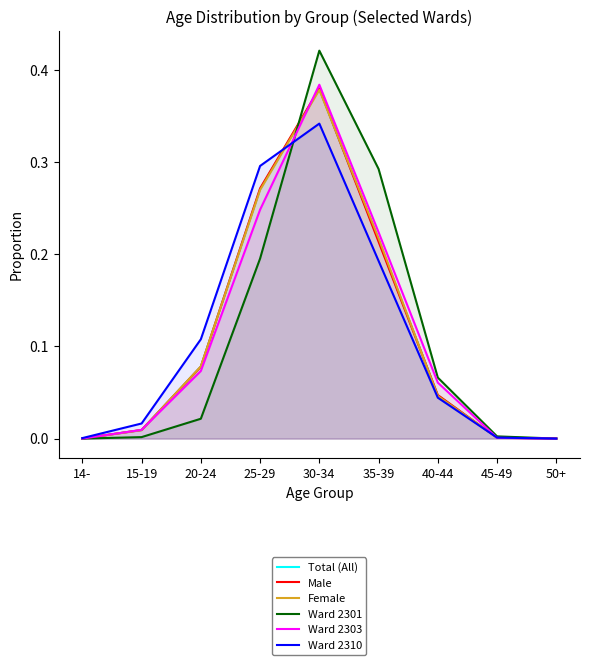

What is the difference between the maximum and minimum values in the Male series?

0.4